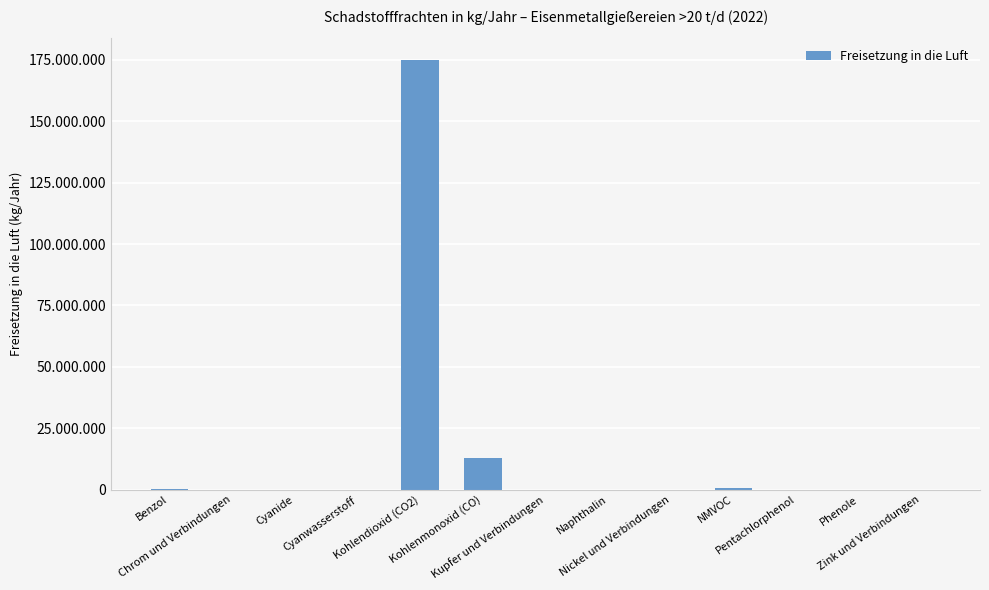

List the labels in order of value, smallest first.

Cyanide, Kupfer und Verbindungen, Phenole, Zink und Verbindungen, Pentachlorphenol, Chrom und Verbindungen, Nickel und Verbindungen, Cyanwasserstoff, Naphthalin, Benzol, NMVOC, Kohlenmonoxid (CO), Kohlendioxid (CO2)